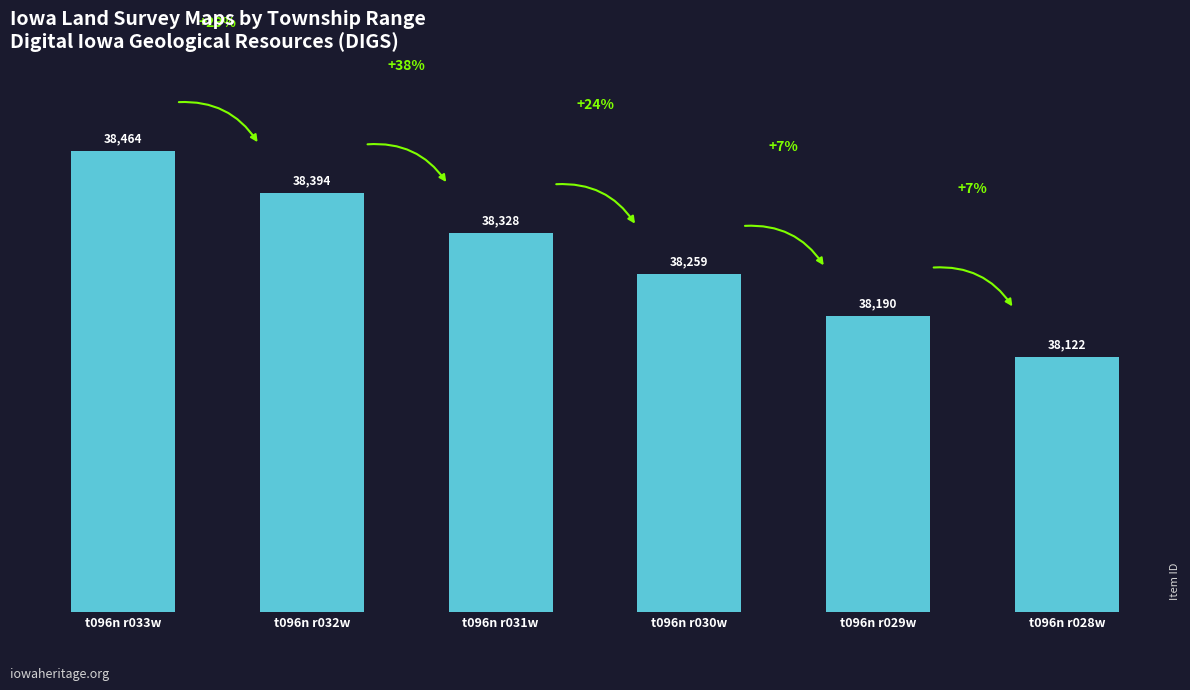

Reading right to left, what are all the values shown in this chart?

38122	38190	38259	38328	38394	38464